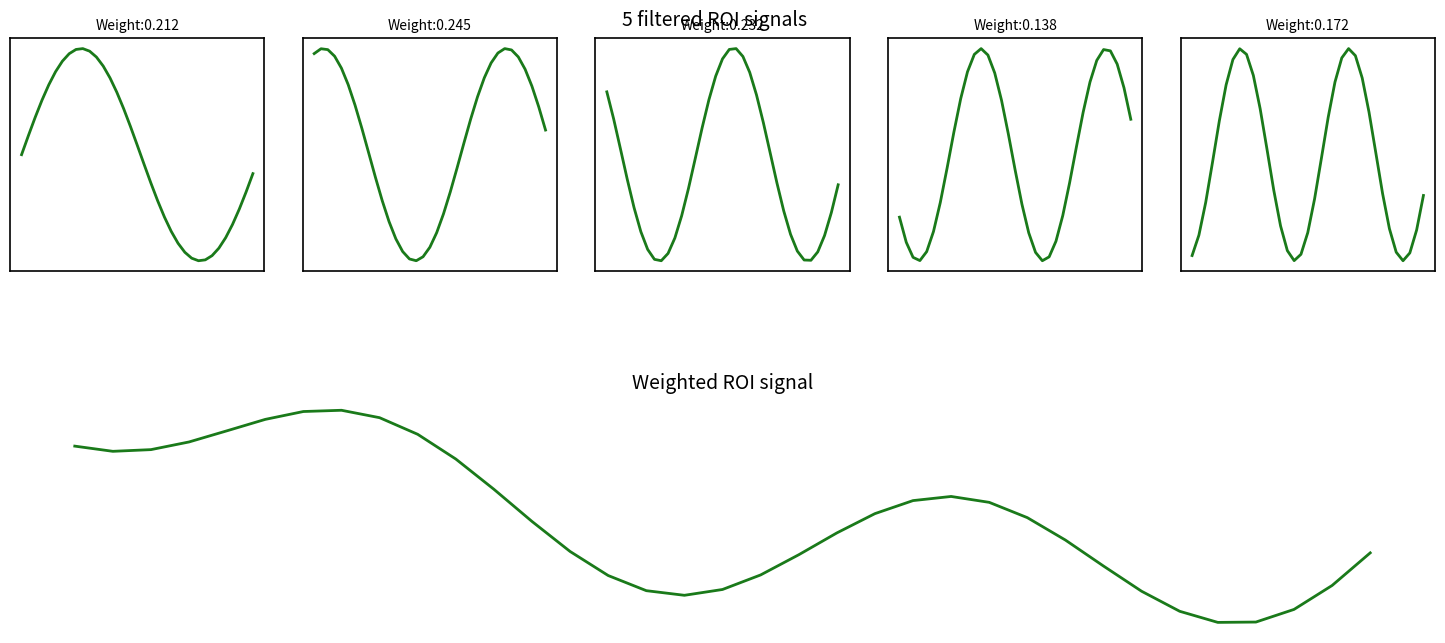

How many lines are shown in the chart?

6